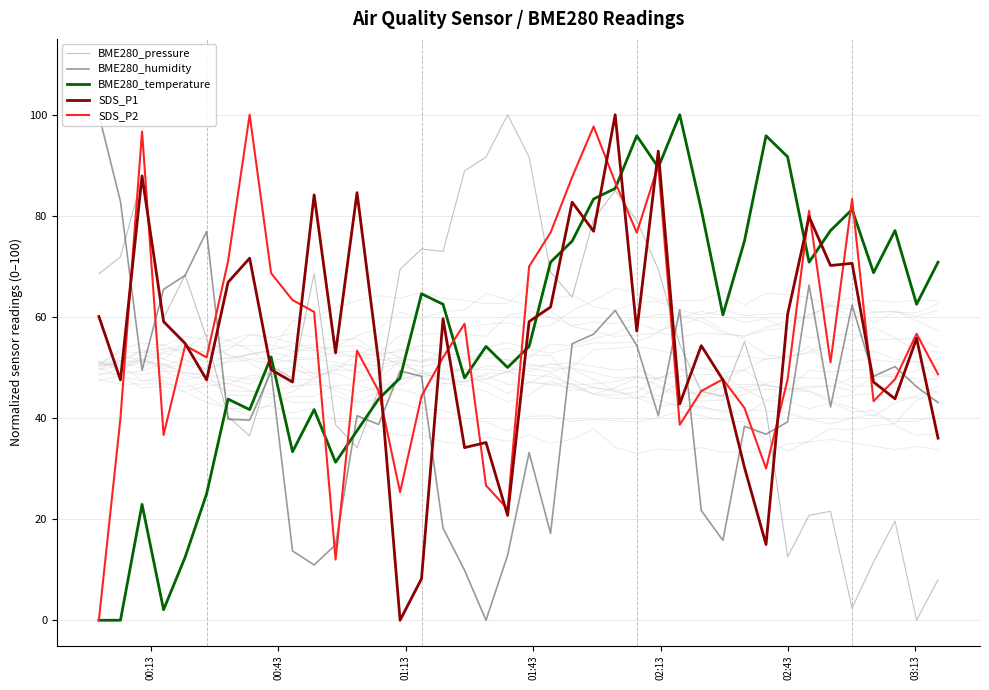

What is the maximum value for SDS_P2?

100.0